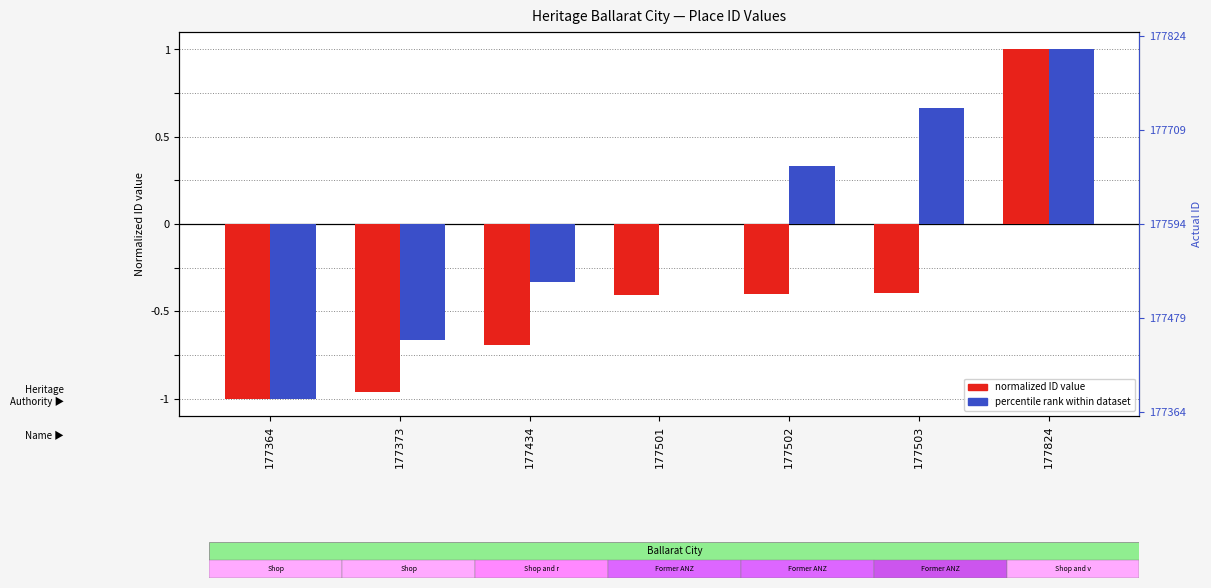

Does the chart contain stacked bars?

No